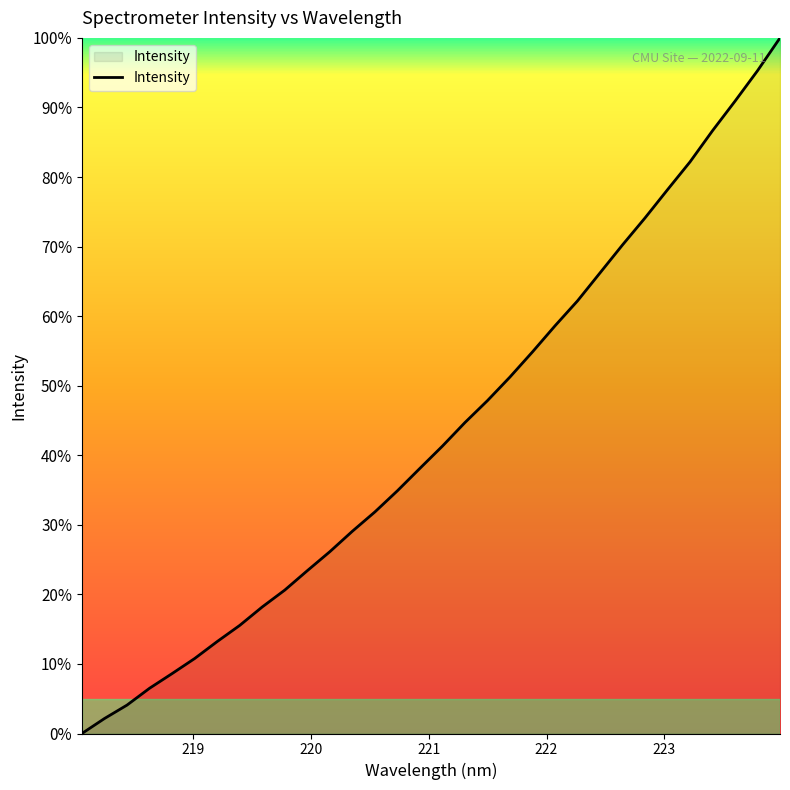

What is the sum of all values?

1387.7